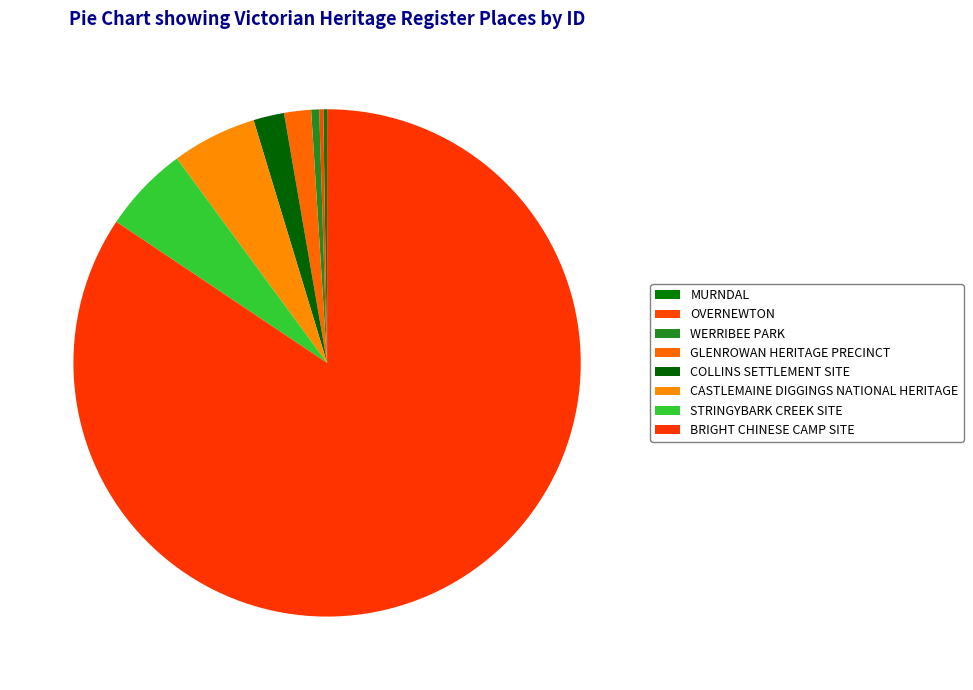

What percentage is NOT represented by CASTLEMAINE DIGGINGS NATIONAL HERITAGE?

94.6%